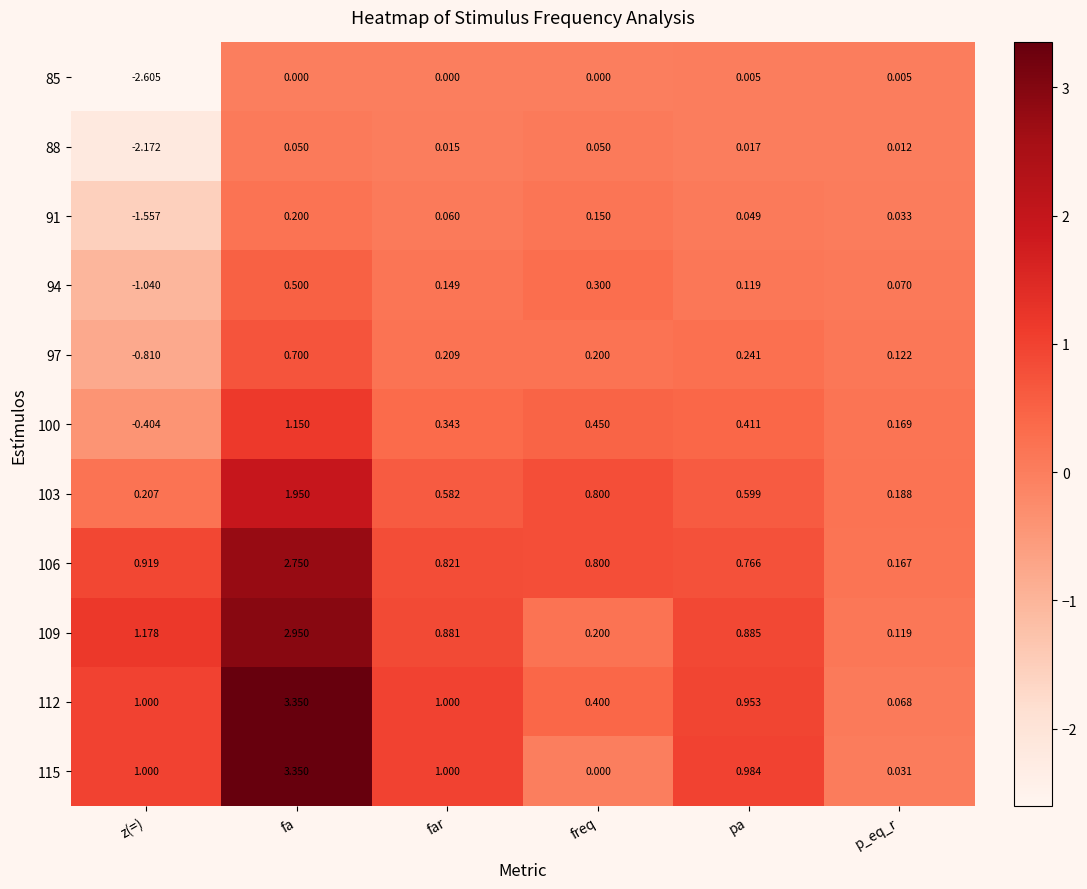

What is the difference between the highest and lowest values at p_eq_r?

0.2